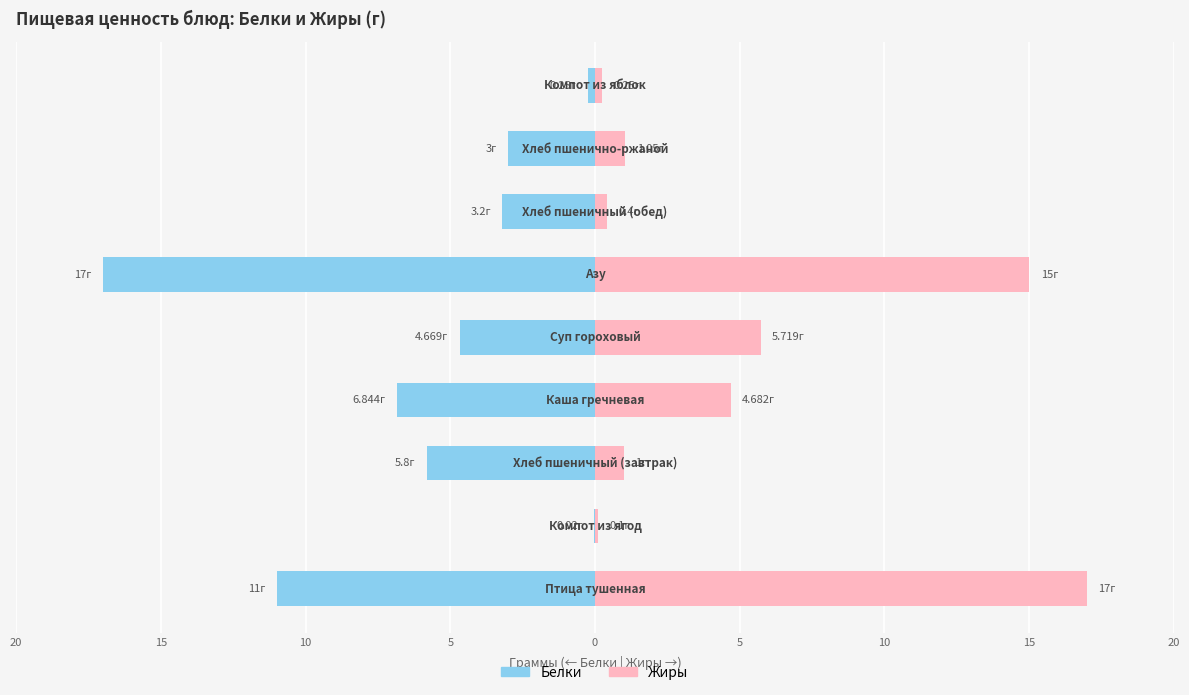

Are the bars grouped side by side (vs. stacked)?

Yes